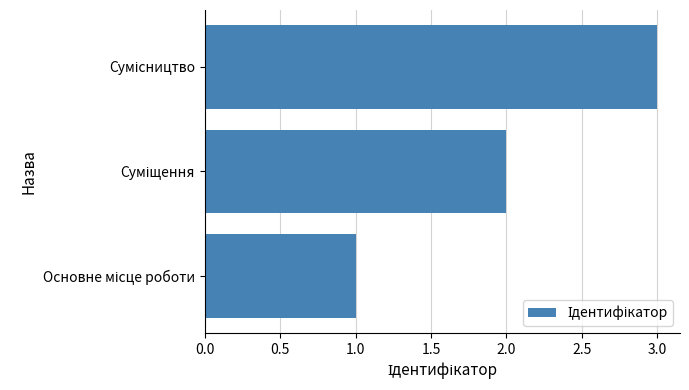

Does the chart contain any negative values?

No